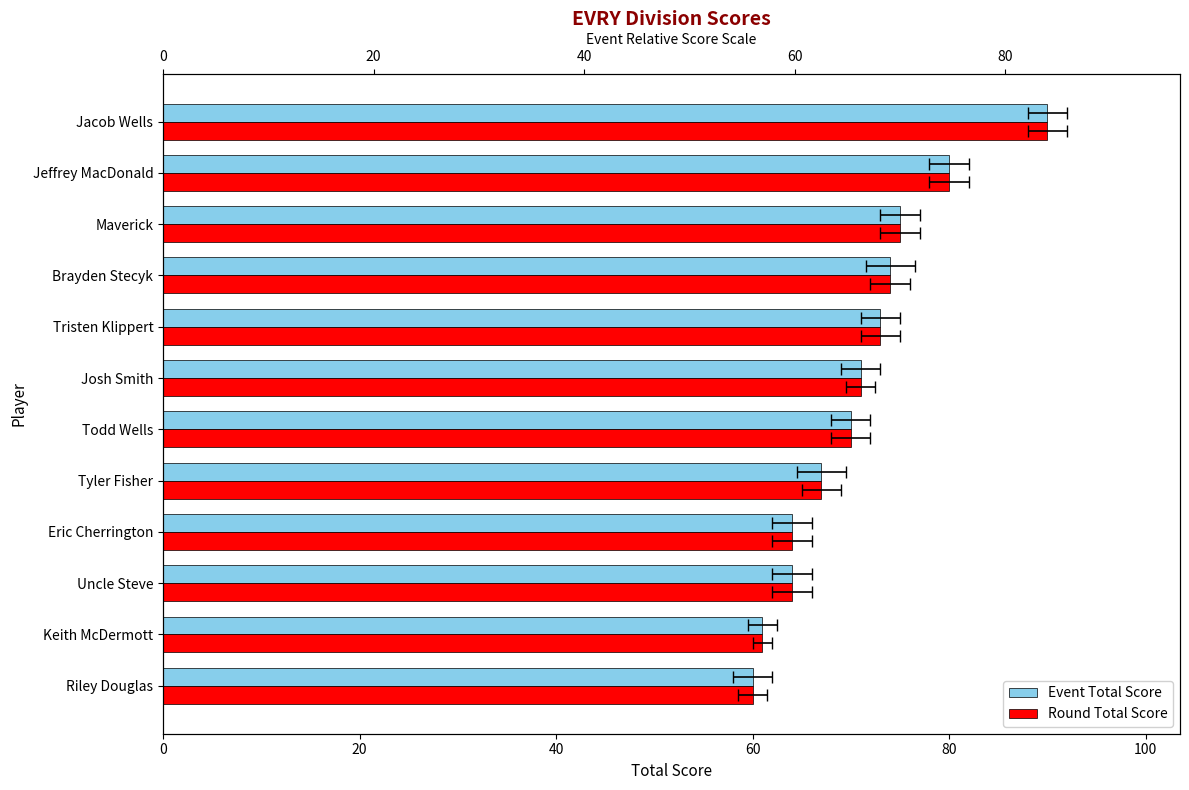

What position from the left is Brayden Stecyk?

9